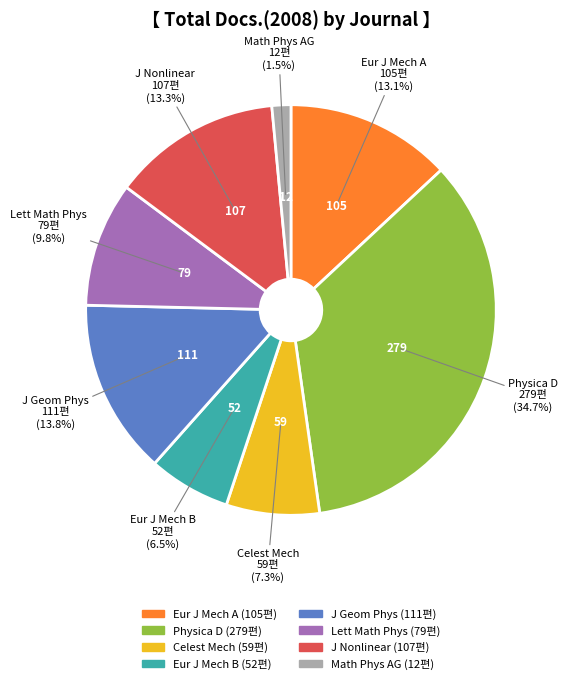

Count the number of slices in the pie.

8